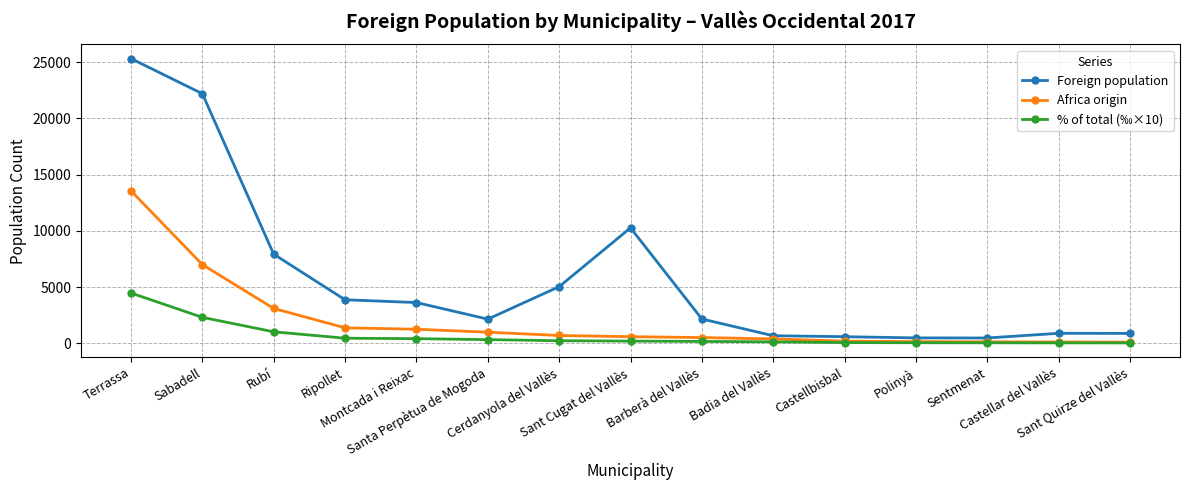

What is the difference between the second highest and minimum values in the % of total (‰×10) series?

2275